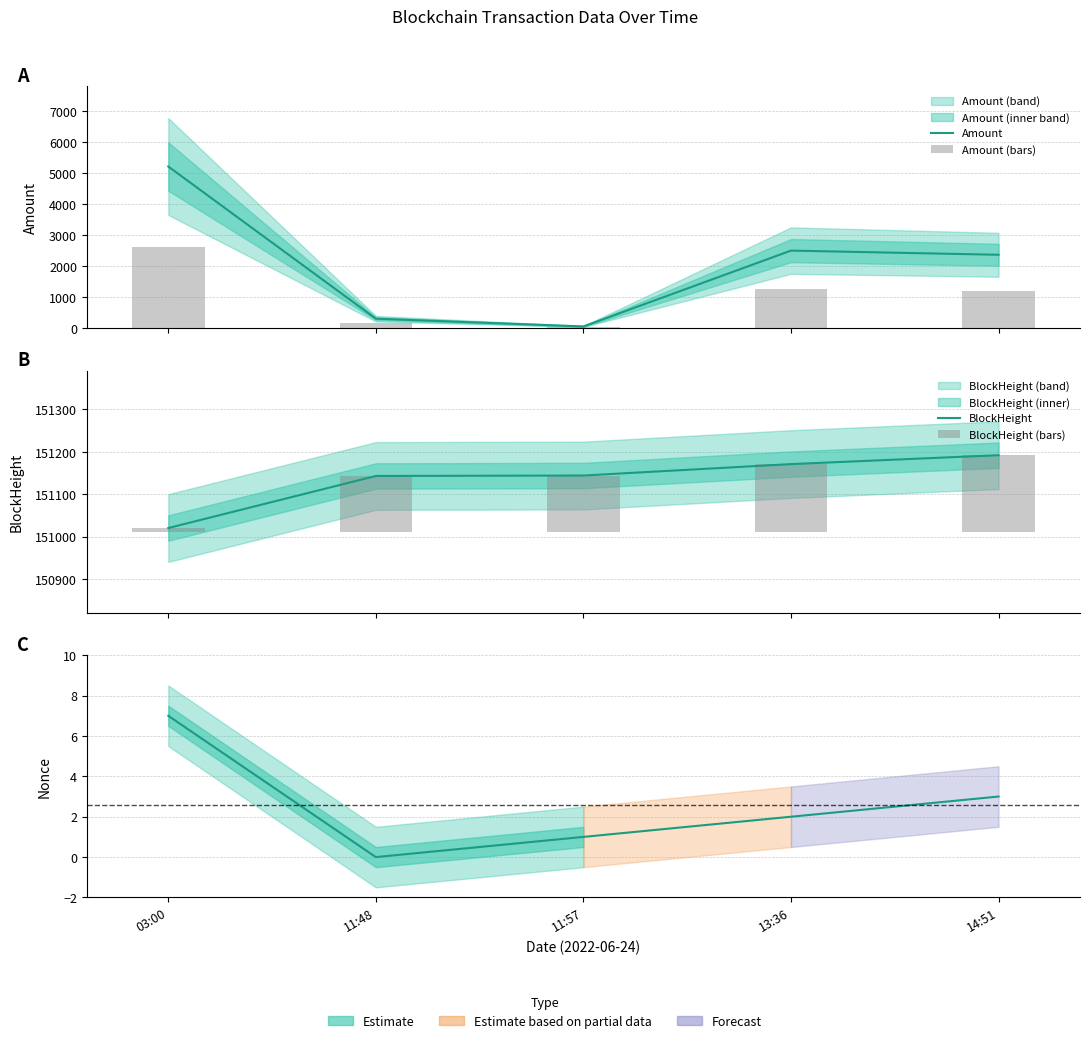

The value of Nonce at 11:48 is 0.0. True or false?

True